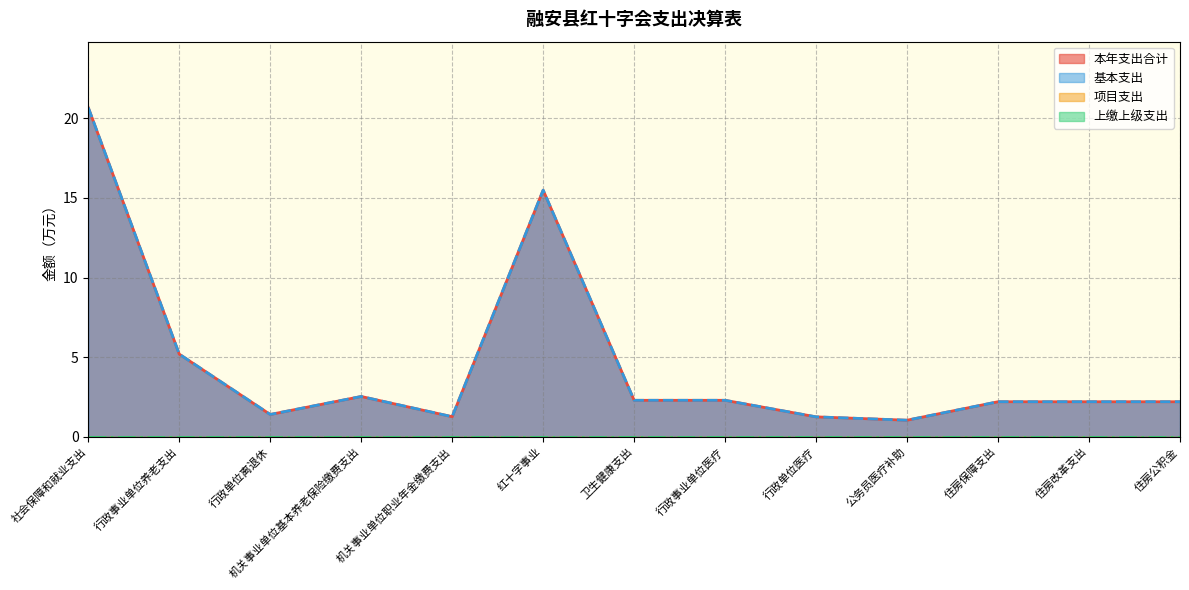

What is the label of the 5th point from the left?

机关事业单位职业年金缴费支出